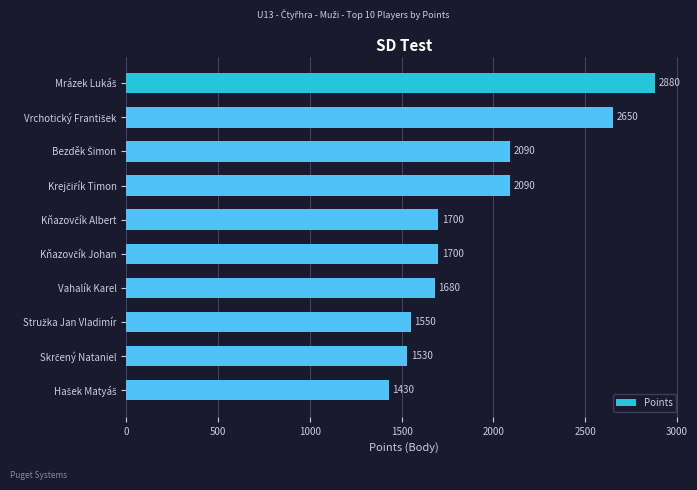

What is the maximum value shown in the chart?

2880